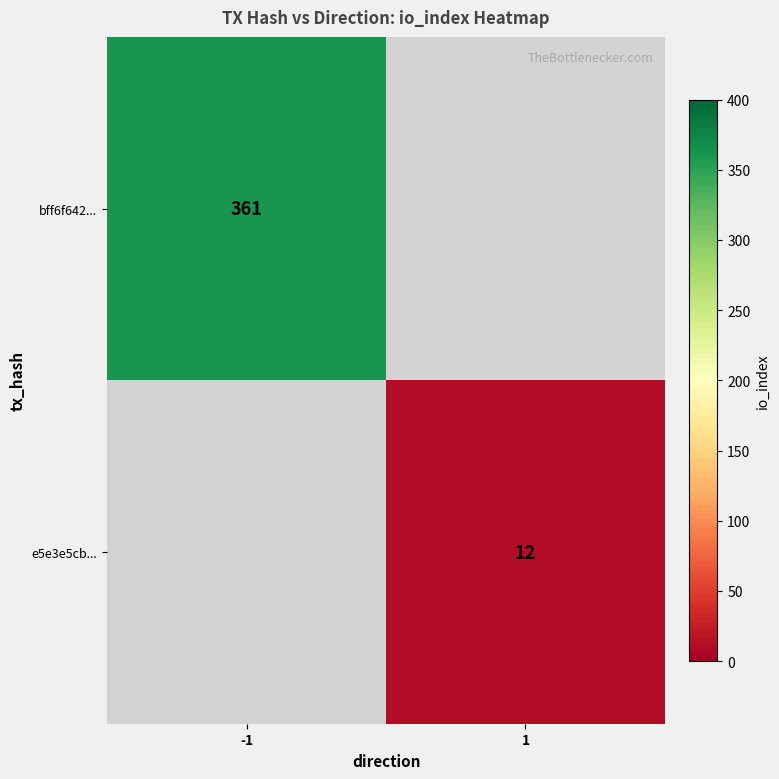

At which category does the chart reach its minimum across all series?

1